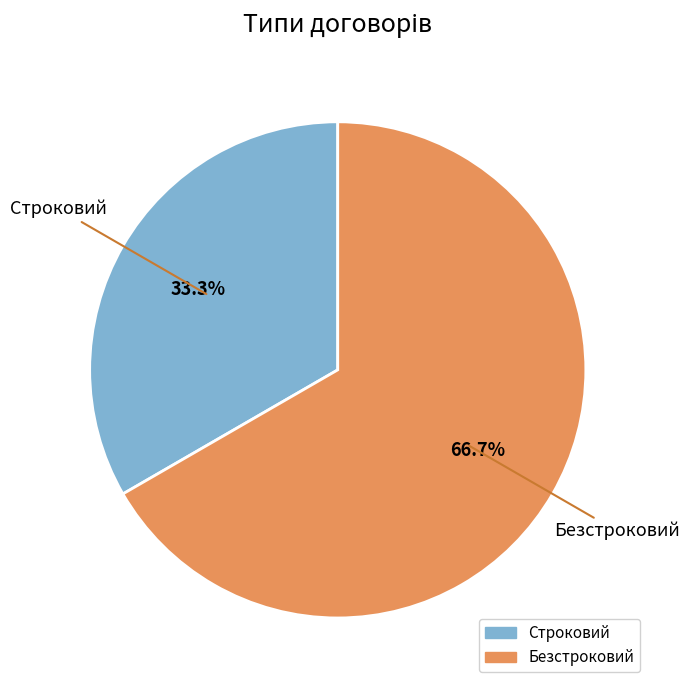

To the nearest percent, what is the combined percentage of Безстроковий and Строковий?

100%